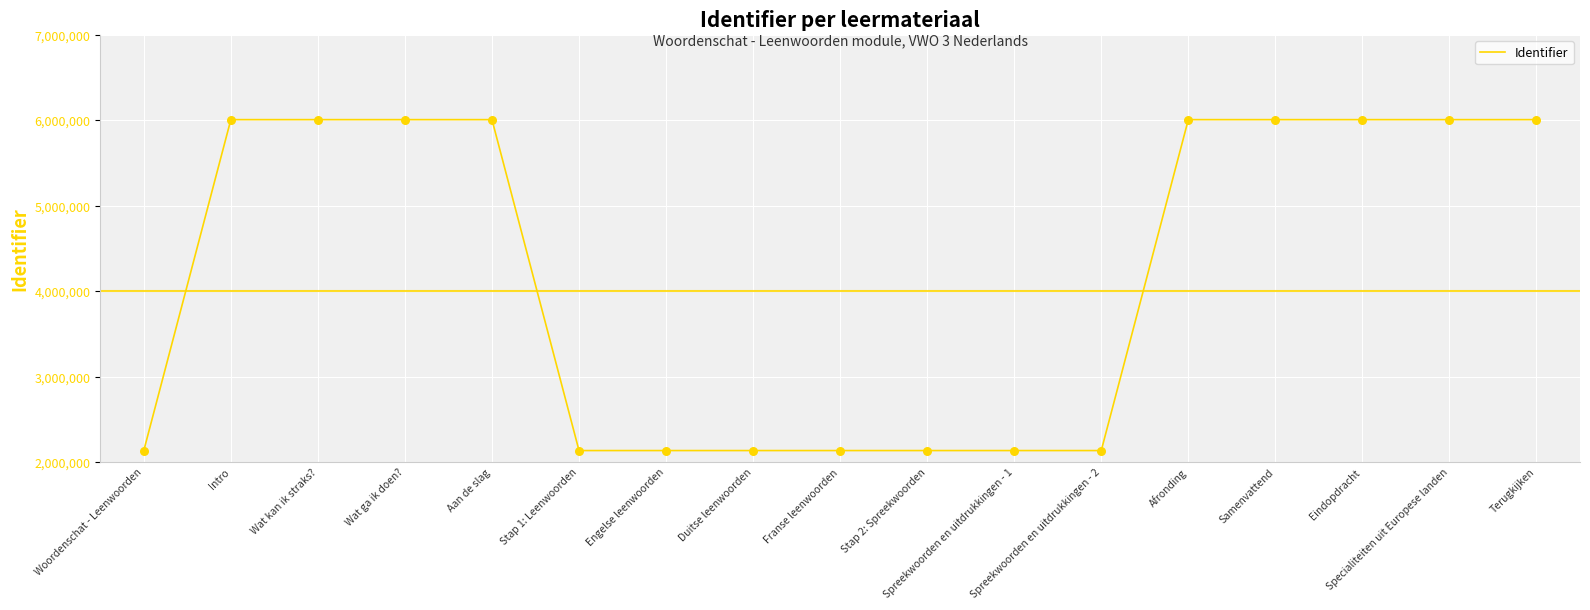

What is the ratio of the value at Specialiteiten uit Europese landen to the value at Wat kan ik straks??

1.0